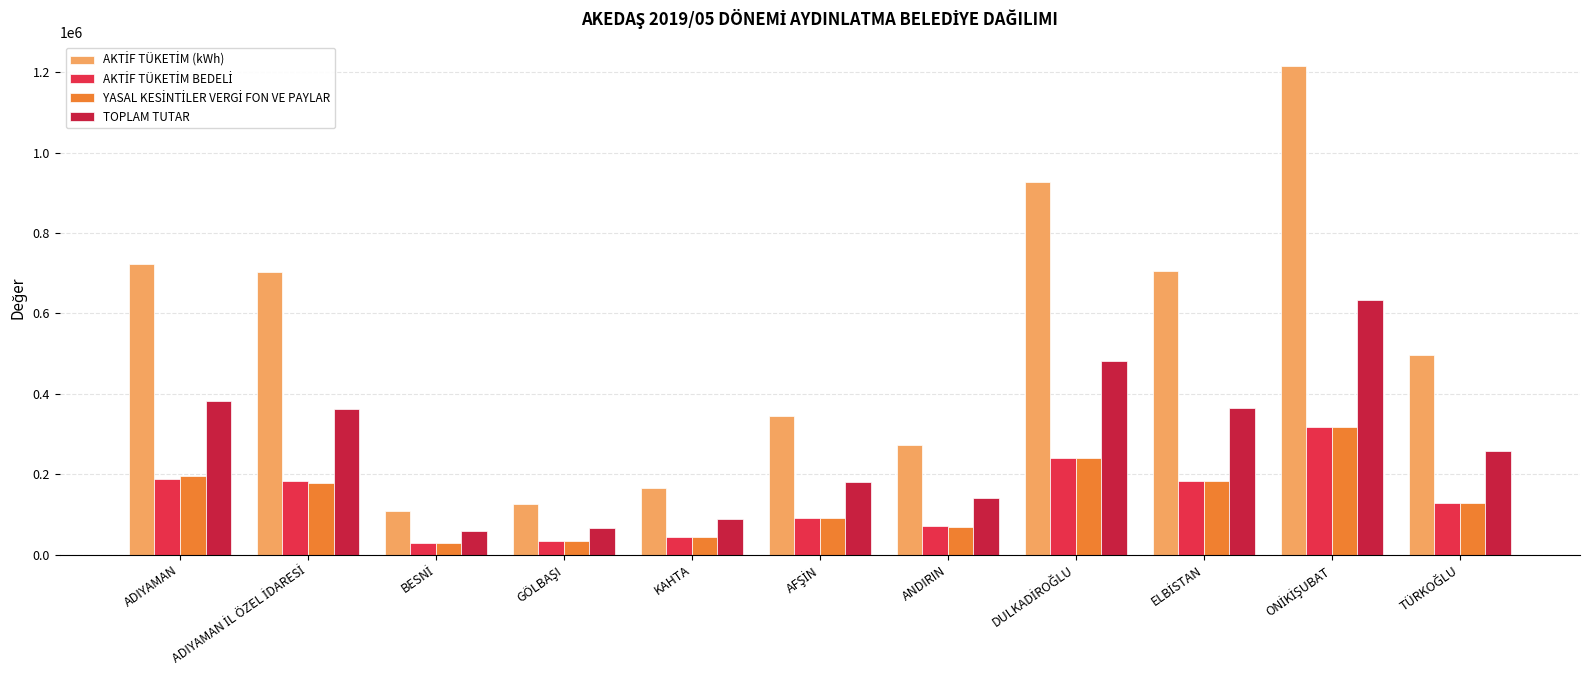

Reading left to right, what are all the values shown in this chart?

AKTİF TÜKETİM (kWh): 722959.7	702013.4	108632.0	125427.1	166090.7	345483.4	273654.7	926330.4	705504.4	1215060.8	496923.1
AKTİF TÜKETİM BEDELİ: 188446.0	182986.2	28315.9	32693.7	43293.0	90053.3	71330.5	241458.1	182856.5	316689.8	129266.7
YASAL KESİNTİLER VERGİ FON VE PAYLAR: 194598.7	178110.8	29250.8	33720.8	44654.1	90484.5	69041.2	240380.8	182745.2	316656.1	128820.6
TOPLAM TUTAR: 383044.7	361096.9	57566.7	66414.5	87947.1	180537.8	140371.7	481838.9	365601.7	633345.9	258087.2